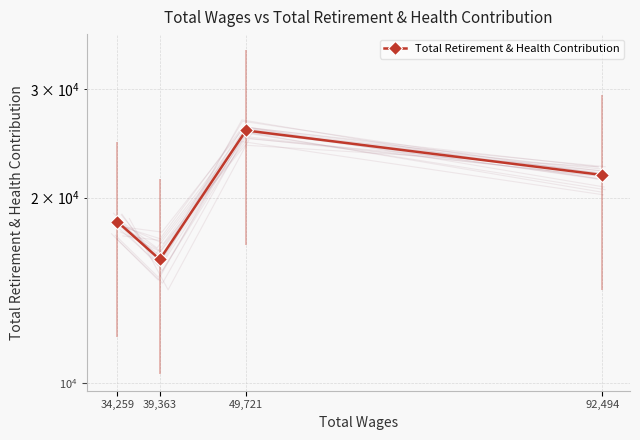

Count the values in the range 18287 to 25731.

3